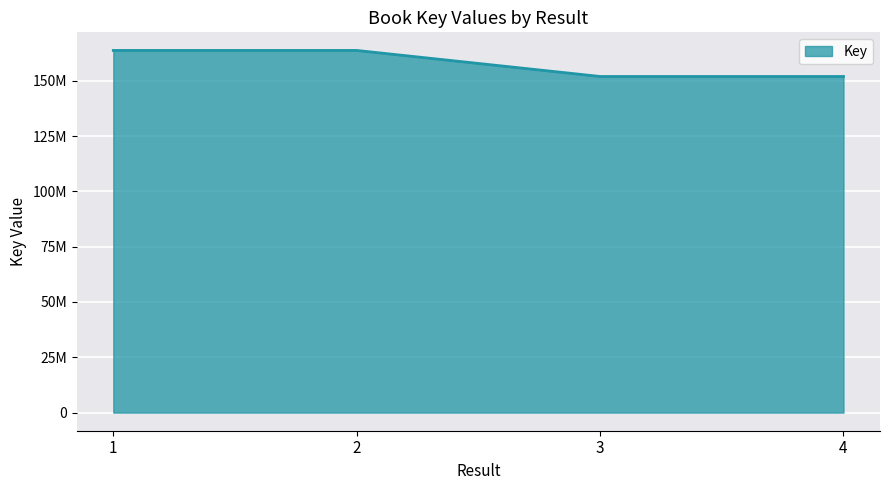

Which category has the highest value across all series?

1